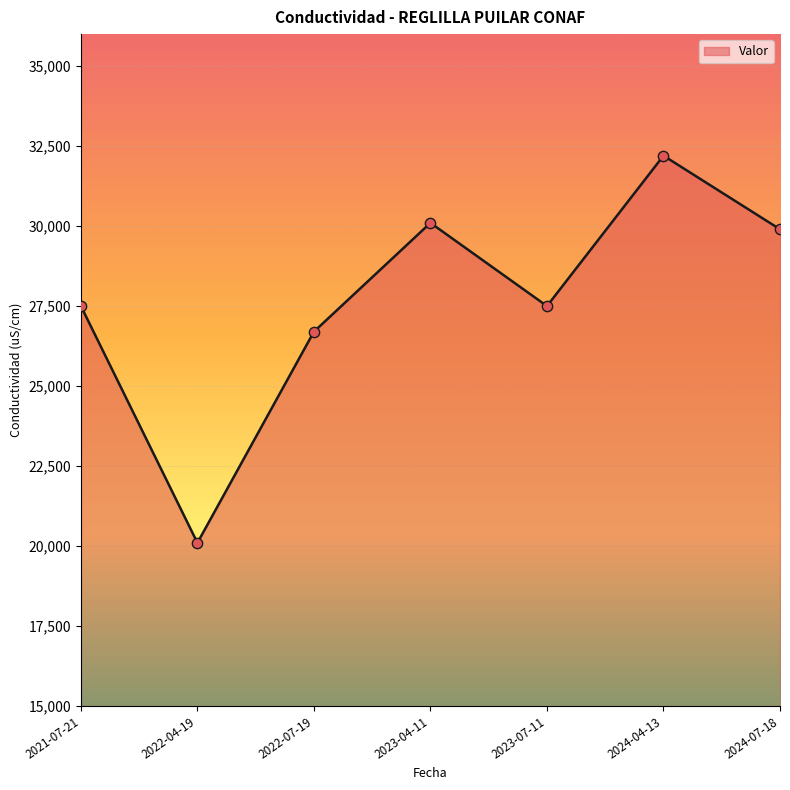

What is the change in value from 2023-07-11 to 2024-04-13?

+4700